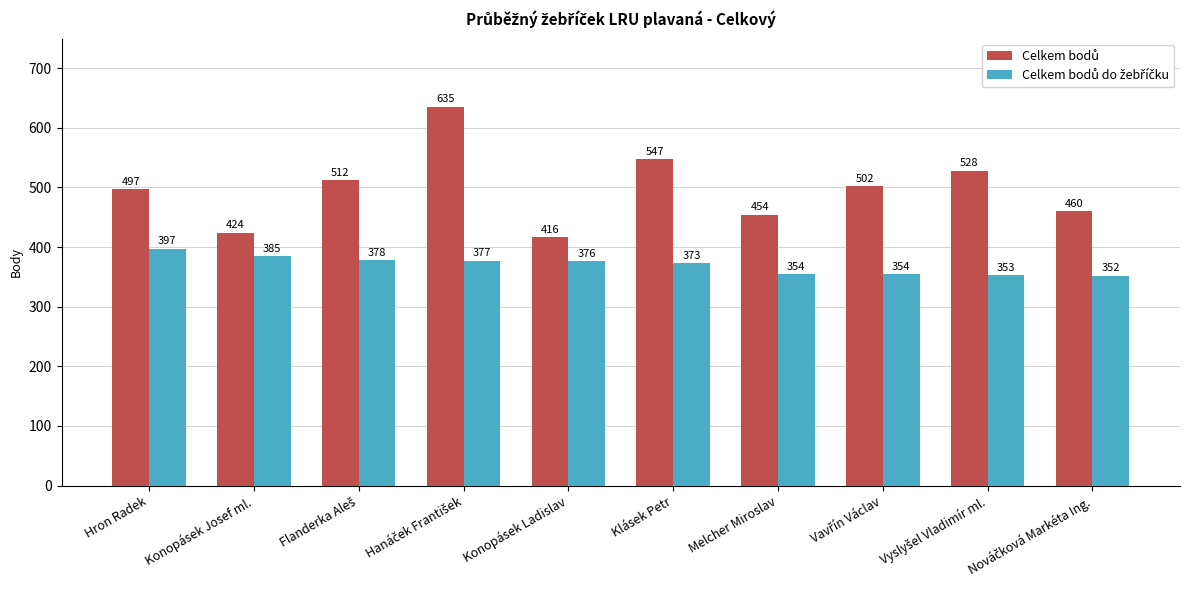

What is the maximum value shown in the chart?

635